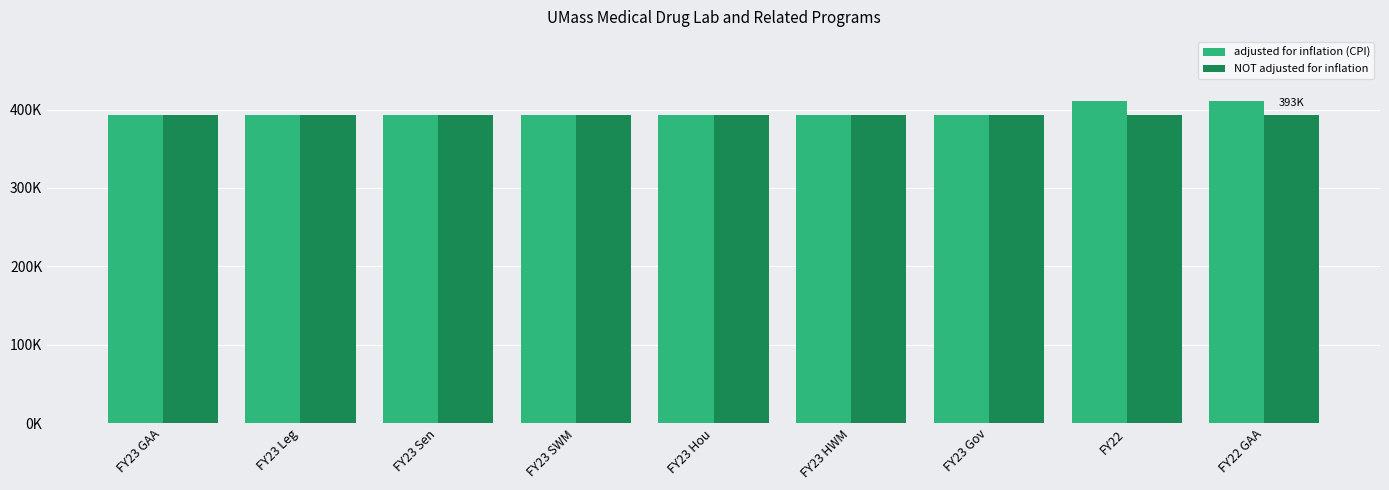

Read the NOT adjusted for inflation value at FY23 GAA.

393554